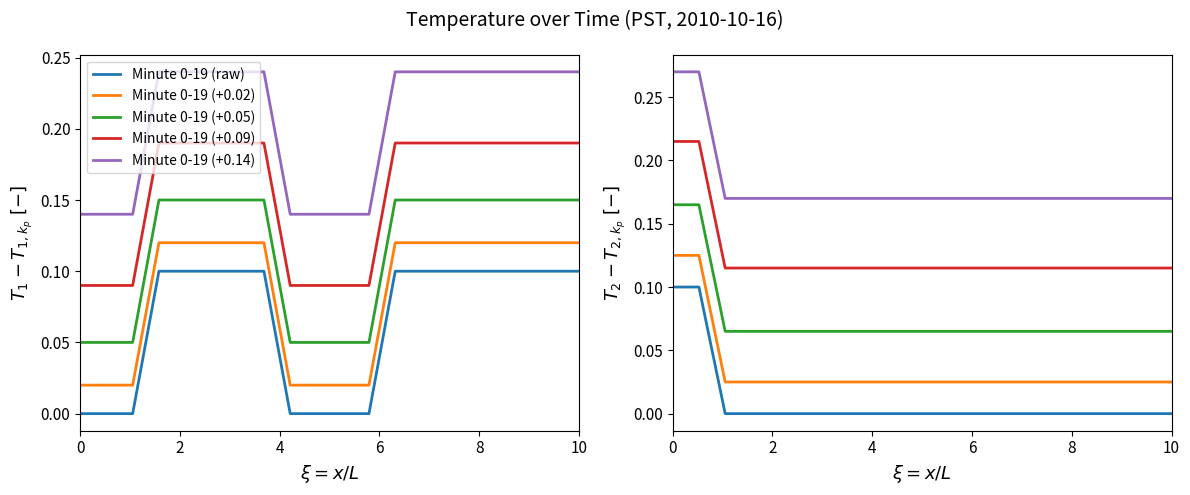

True or false: Minute 0-19 (raw) and Minute 0-19 (+0.05) cross at least once.

False